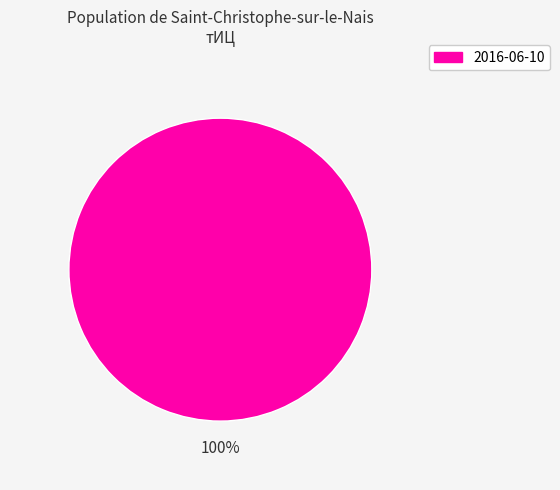

How many segments does this pie chart have?

1